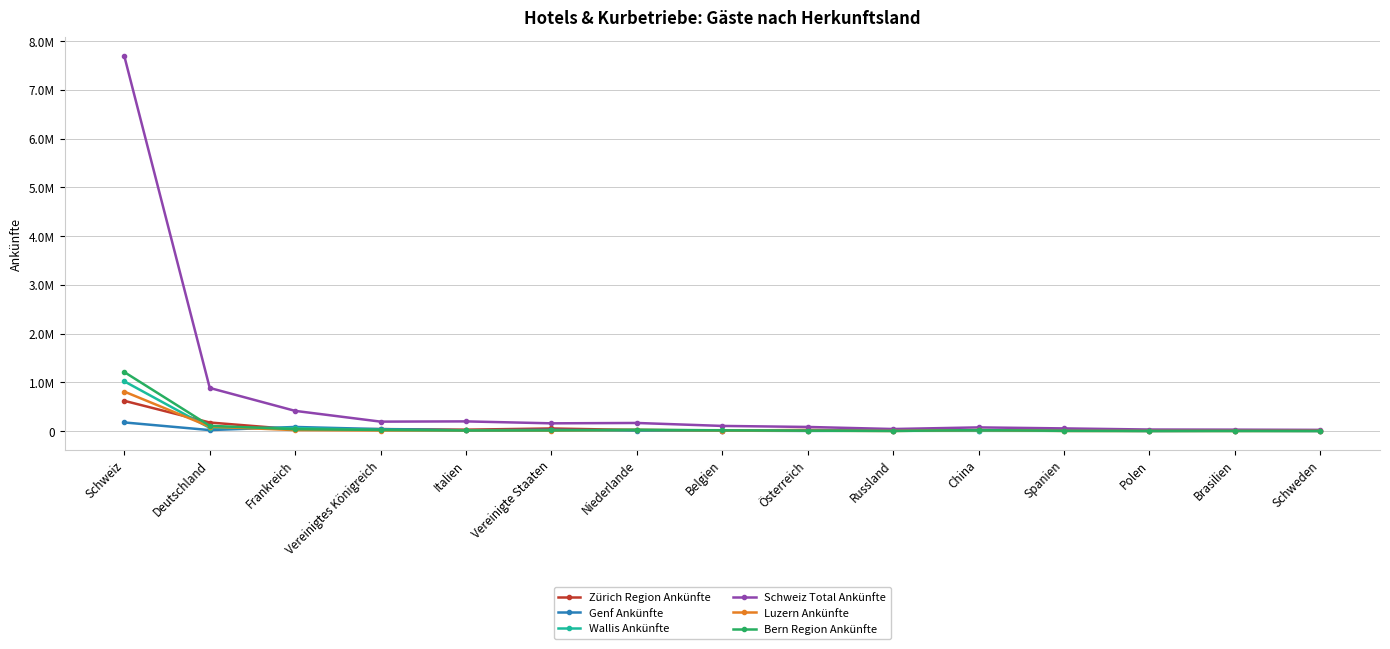

Count the number of categories in the chart.

15